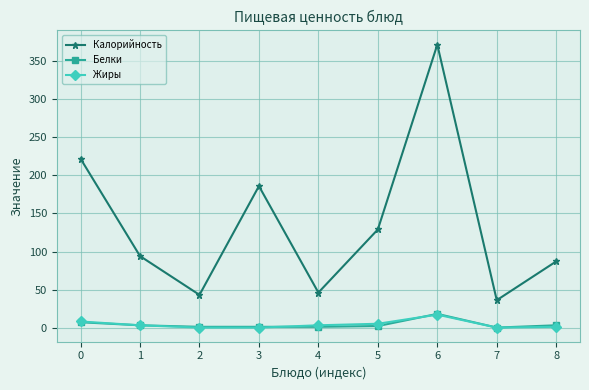

Is it true that Жиры equals 1 at 8?

True